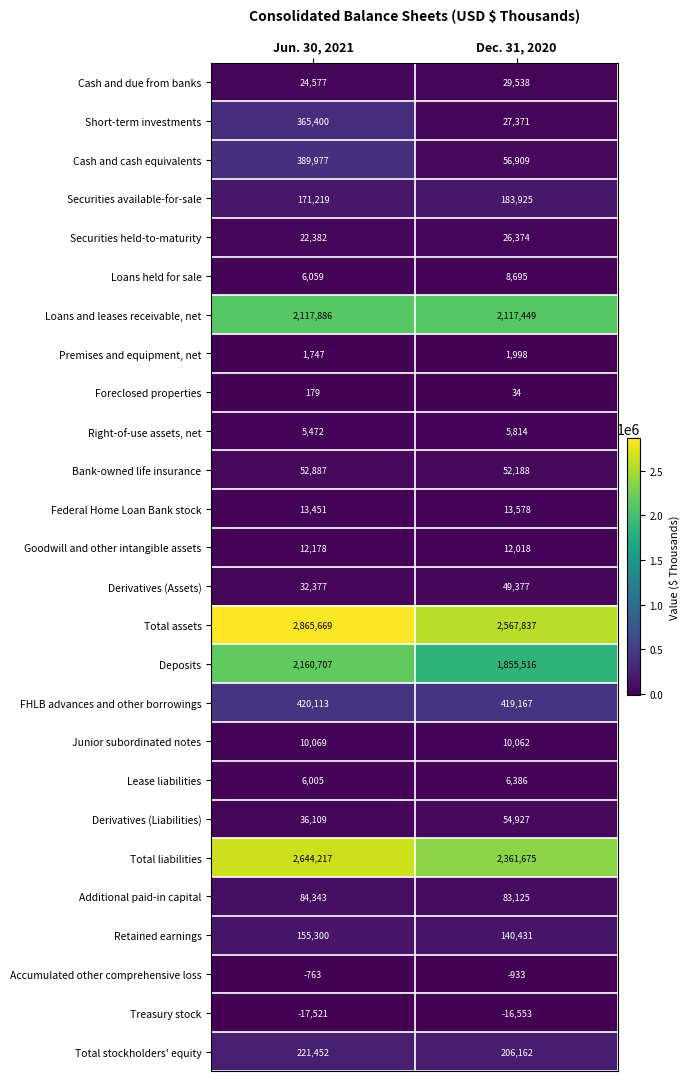

Which series has the largest range (max minus min)?

Short-term investments